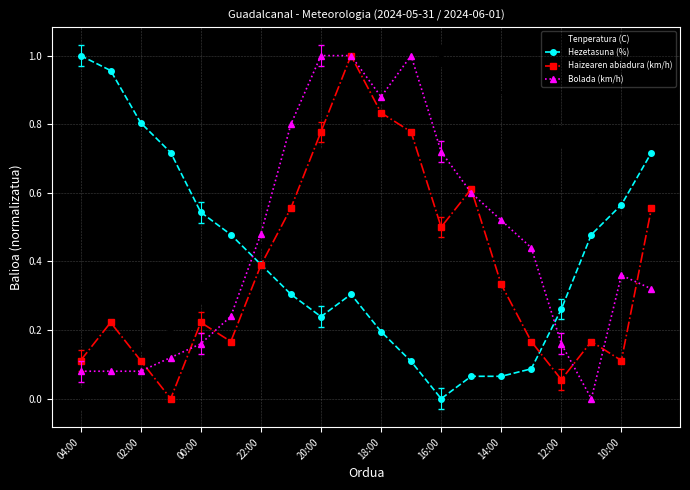

Which series has the largest total across all categories?

Tenperatura (C)